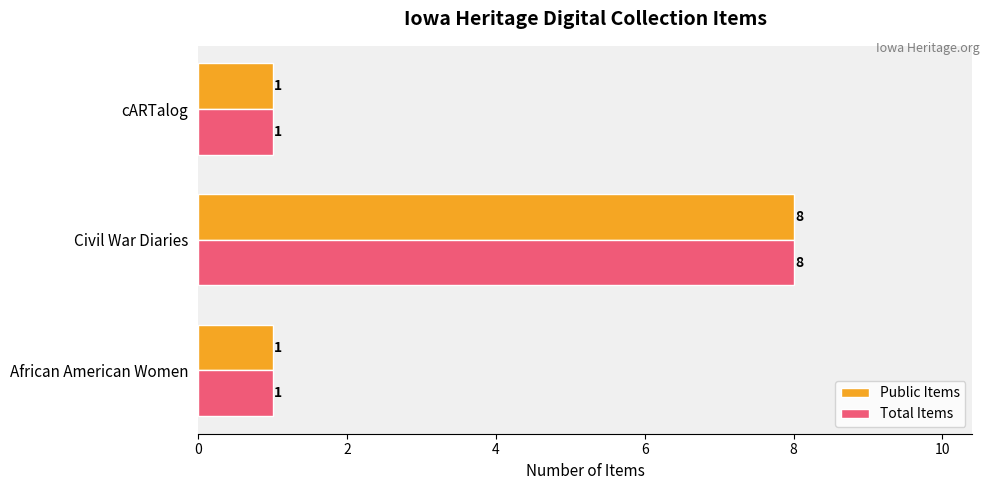

What is the highest value of the Total Items series?

8